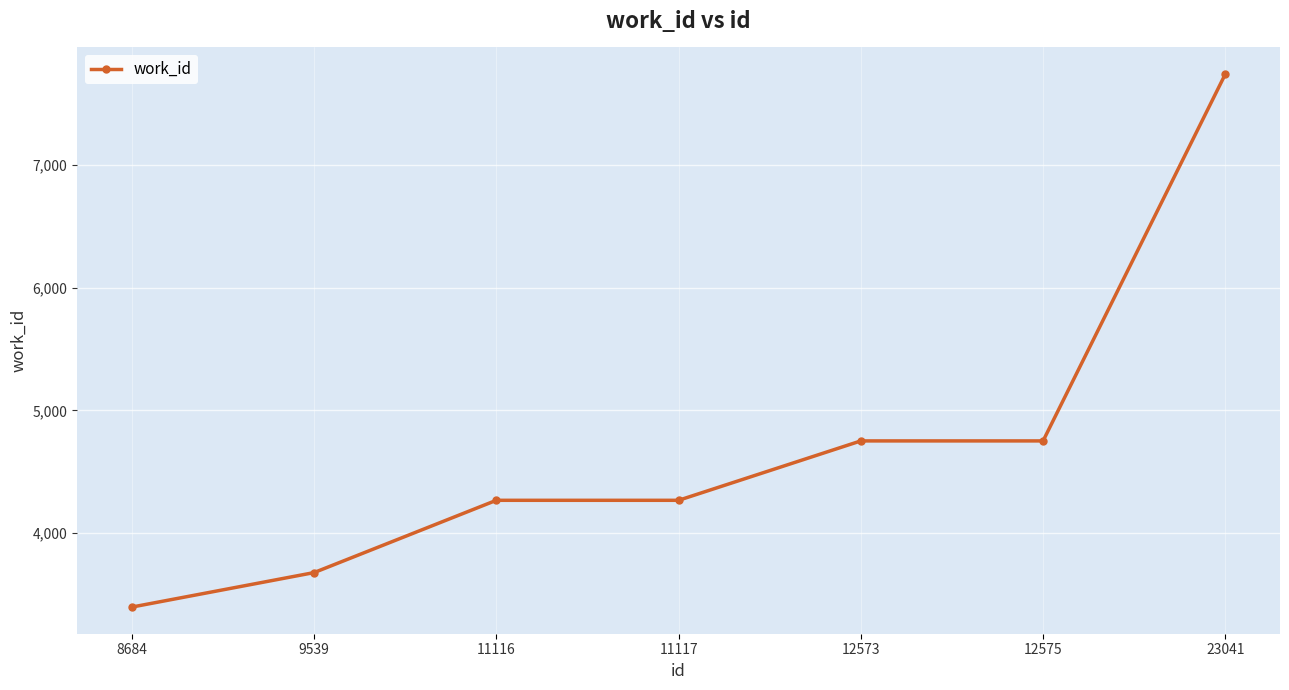

The value at 23041 is 7740. True or false?

True